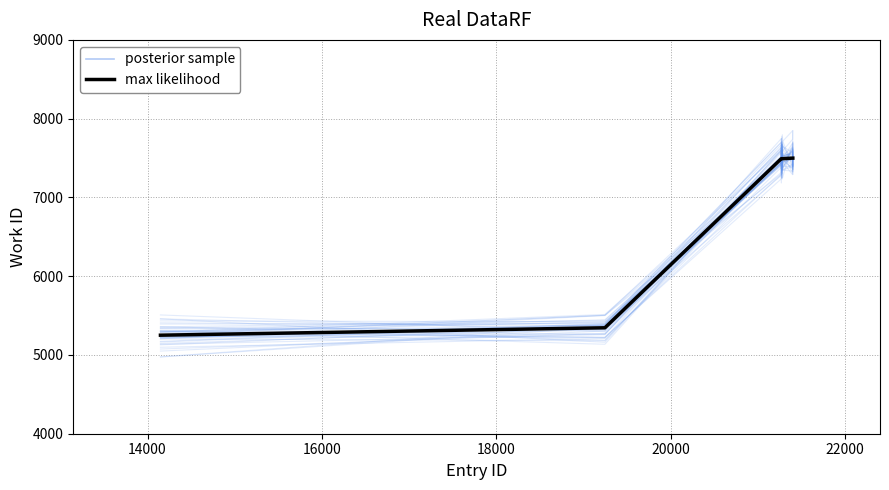

What is the maximum value for posterior sample?

7604.9